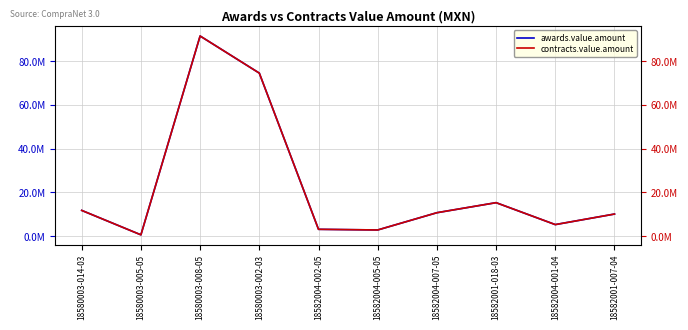

What is the maximum value for awards.value.amount?

91586000